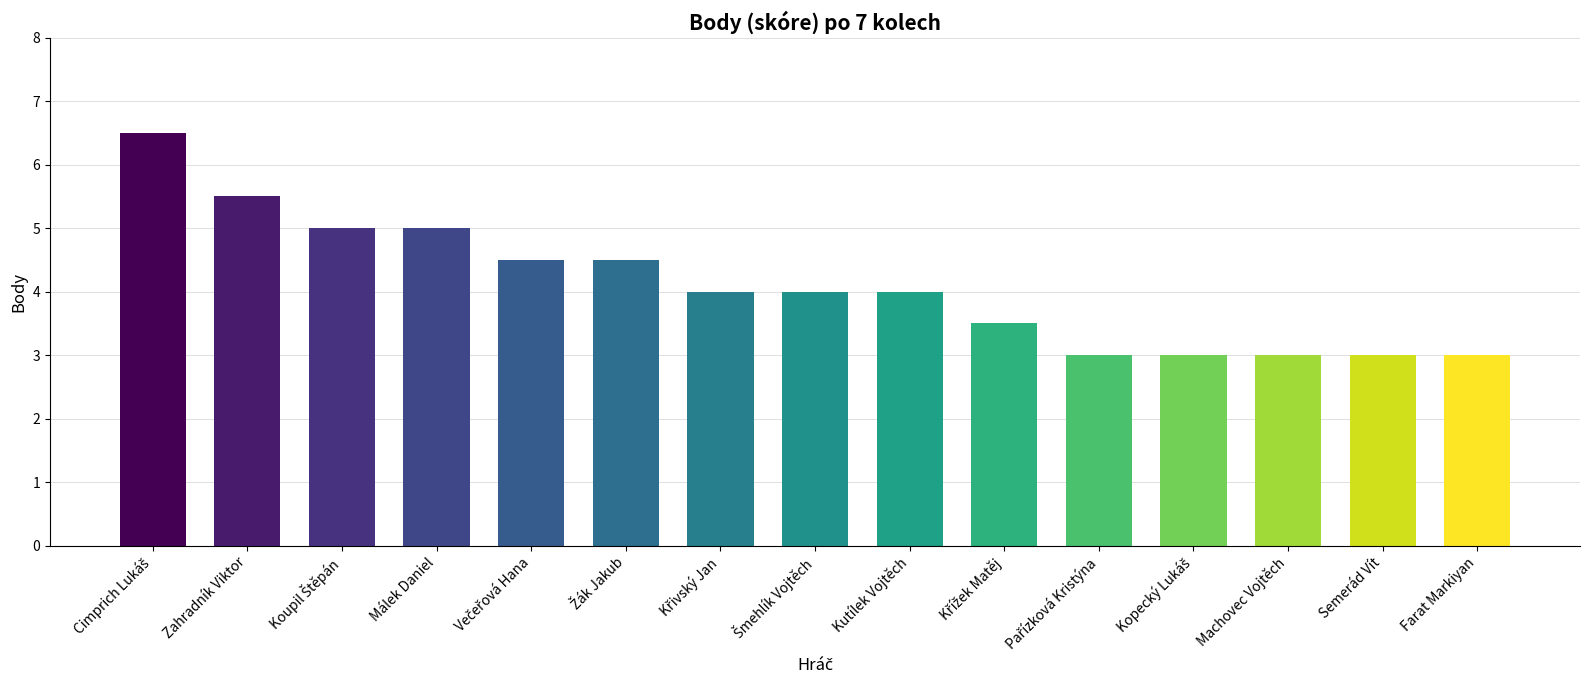

What is the minimum value shown in the chart?

3.0